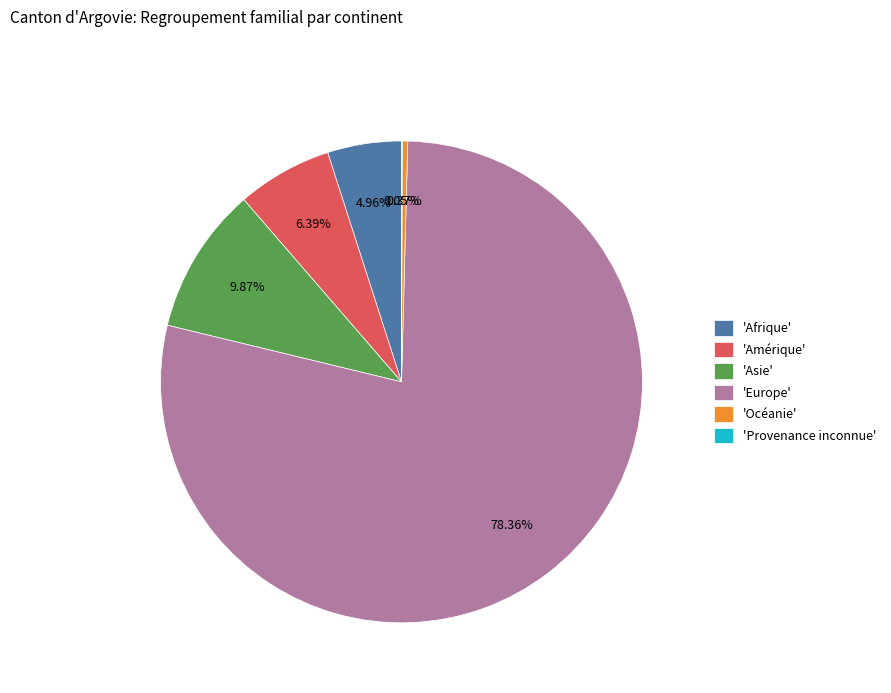

Which category has the biggest portion of the pie?

'Europe'